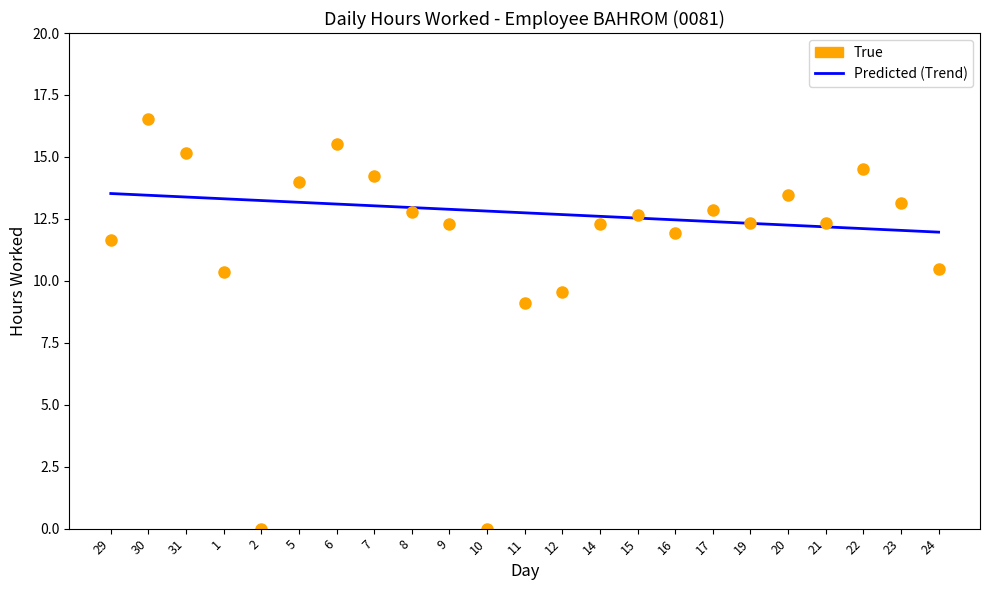

At which label does the data first exceed 12?

29